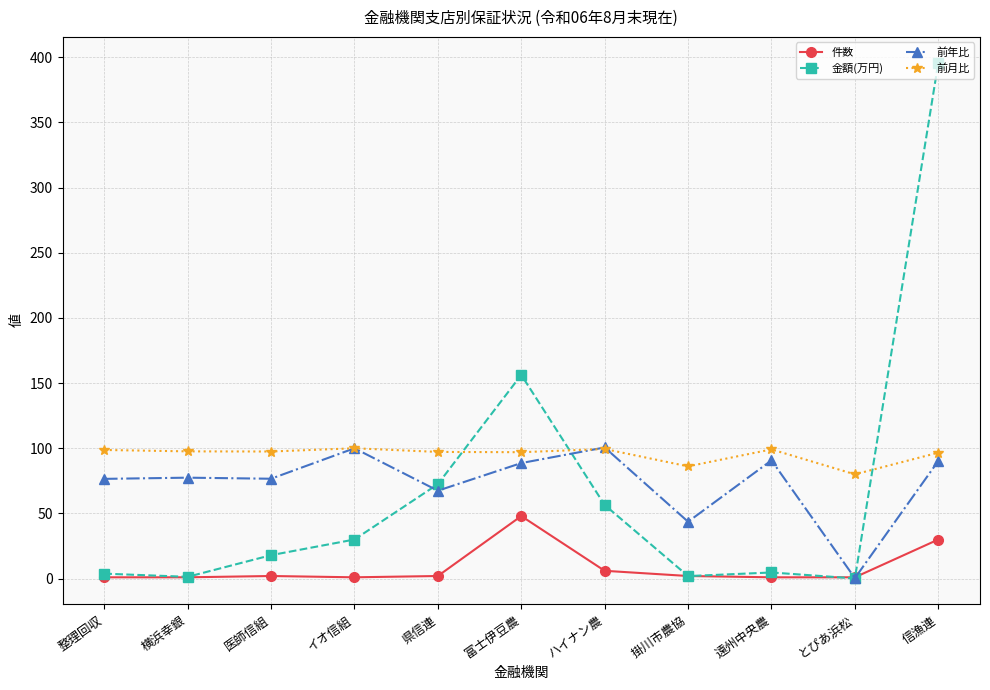

Which series has the largest total across all categories?

前月比